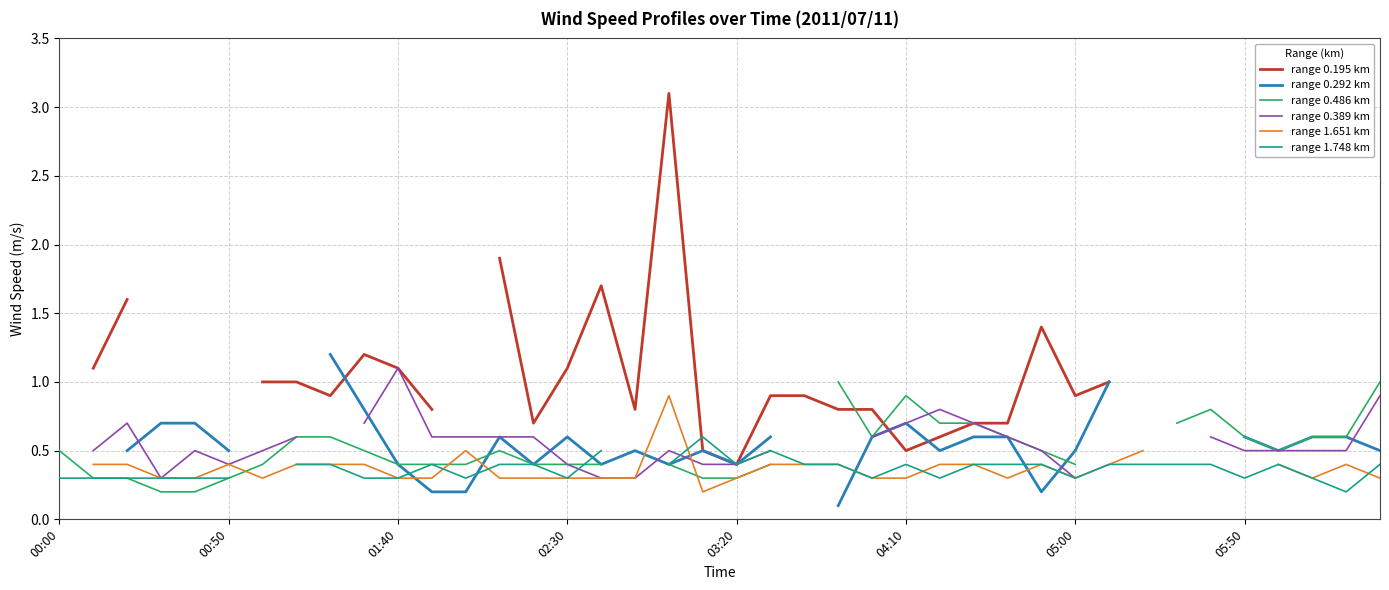

What is the maximum value shown in the chart?

3.1